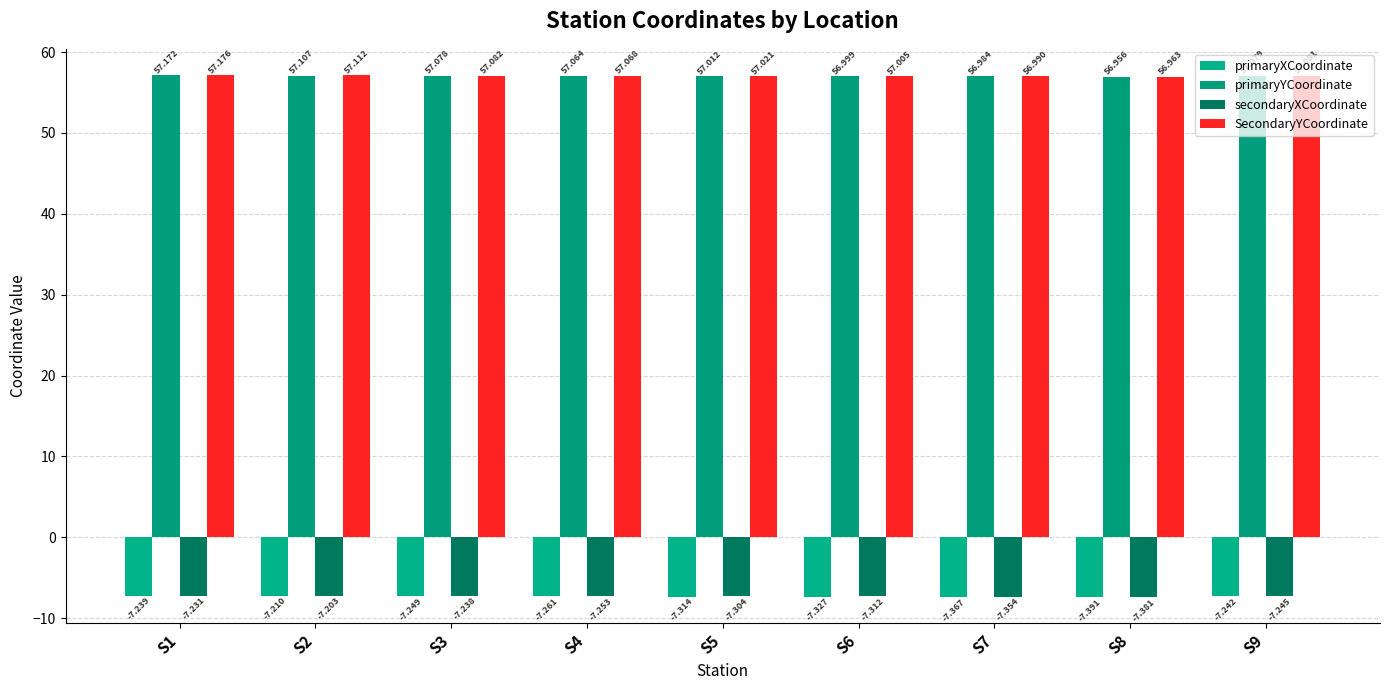

What is the total value across all series at S2?

99.8